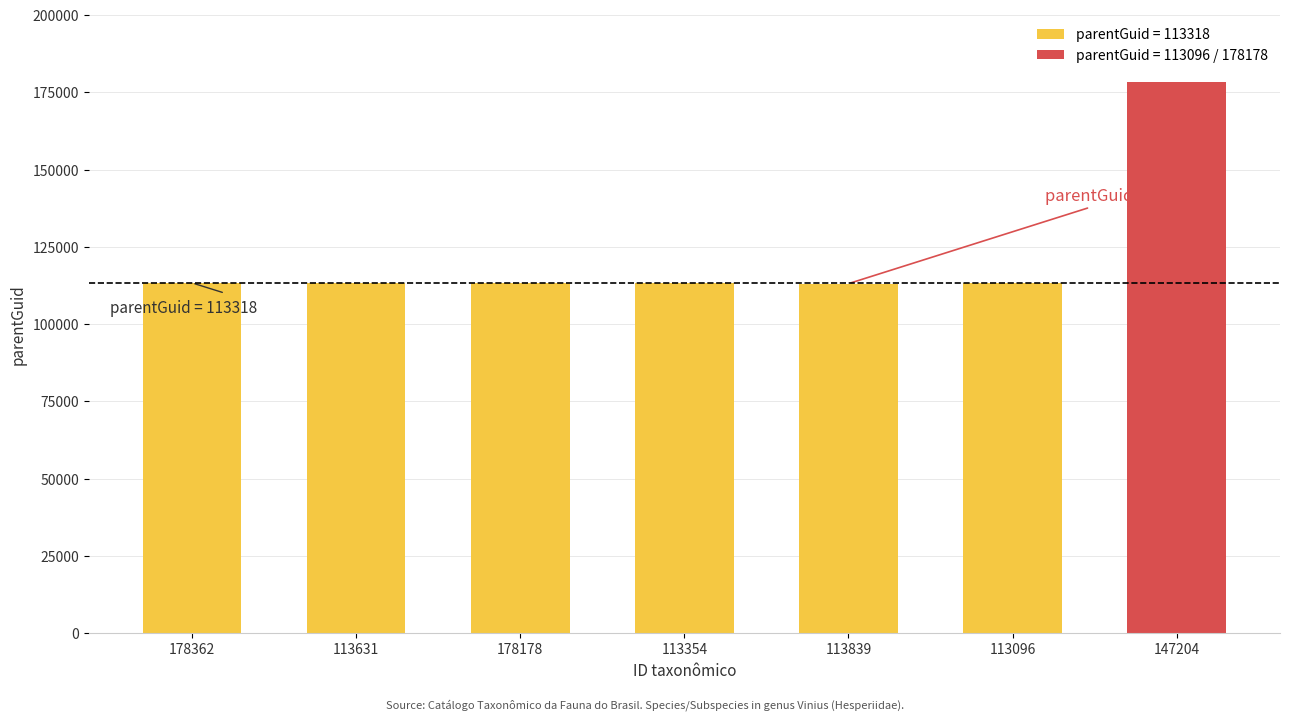

List the labels in order of value, smallest first.

113839, 178362, 113631, 178178, 113354, 113096, 147204